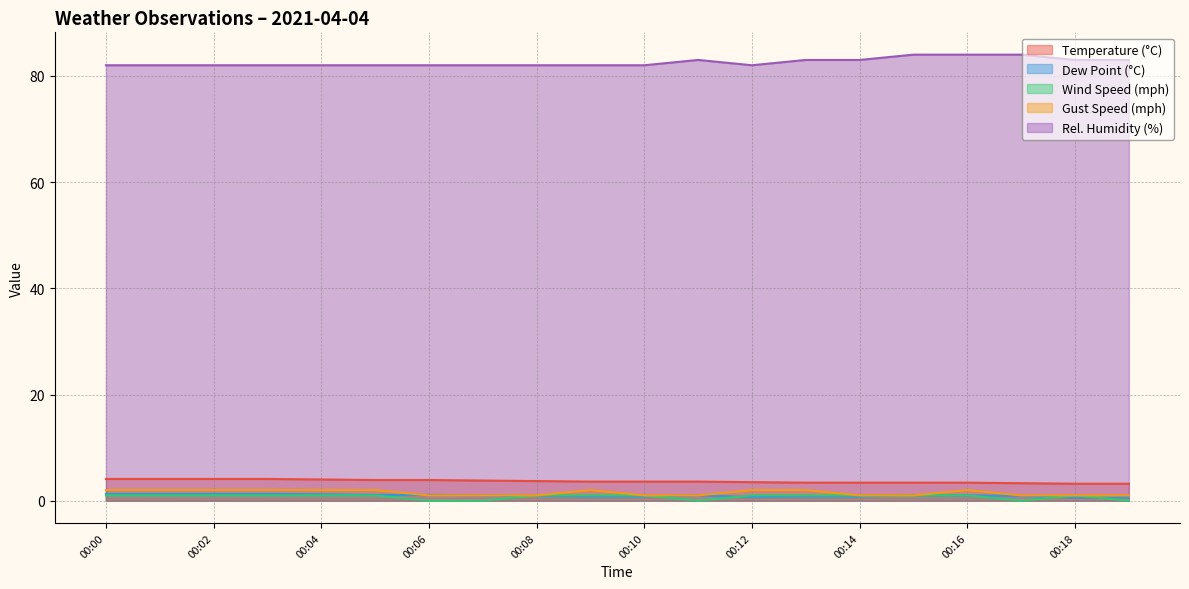

At which category does the chart reach its peak across all series?

00:15